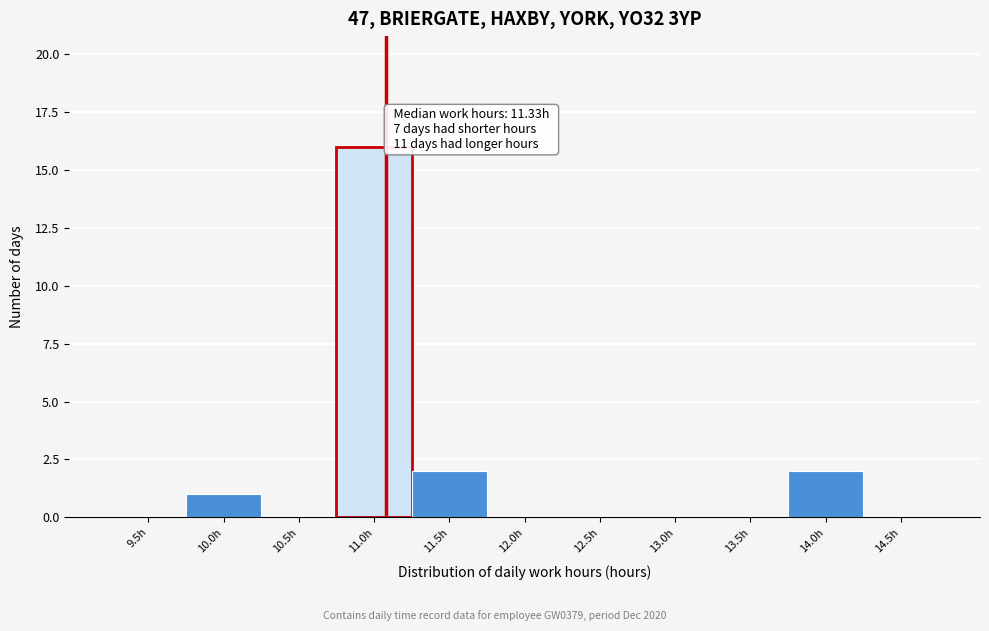

Reading right to left, transcribe all the data shown in this chart.

14.5h=0	14.0h=2	13.5h=0	13.0h=0	12.5h=0	12.0h=0	11.5h=2	11.0h=16	10.5h=0	10.0h=1	9.5h=0